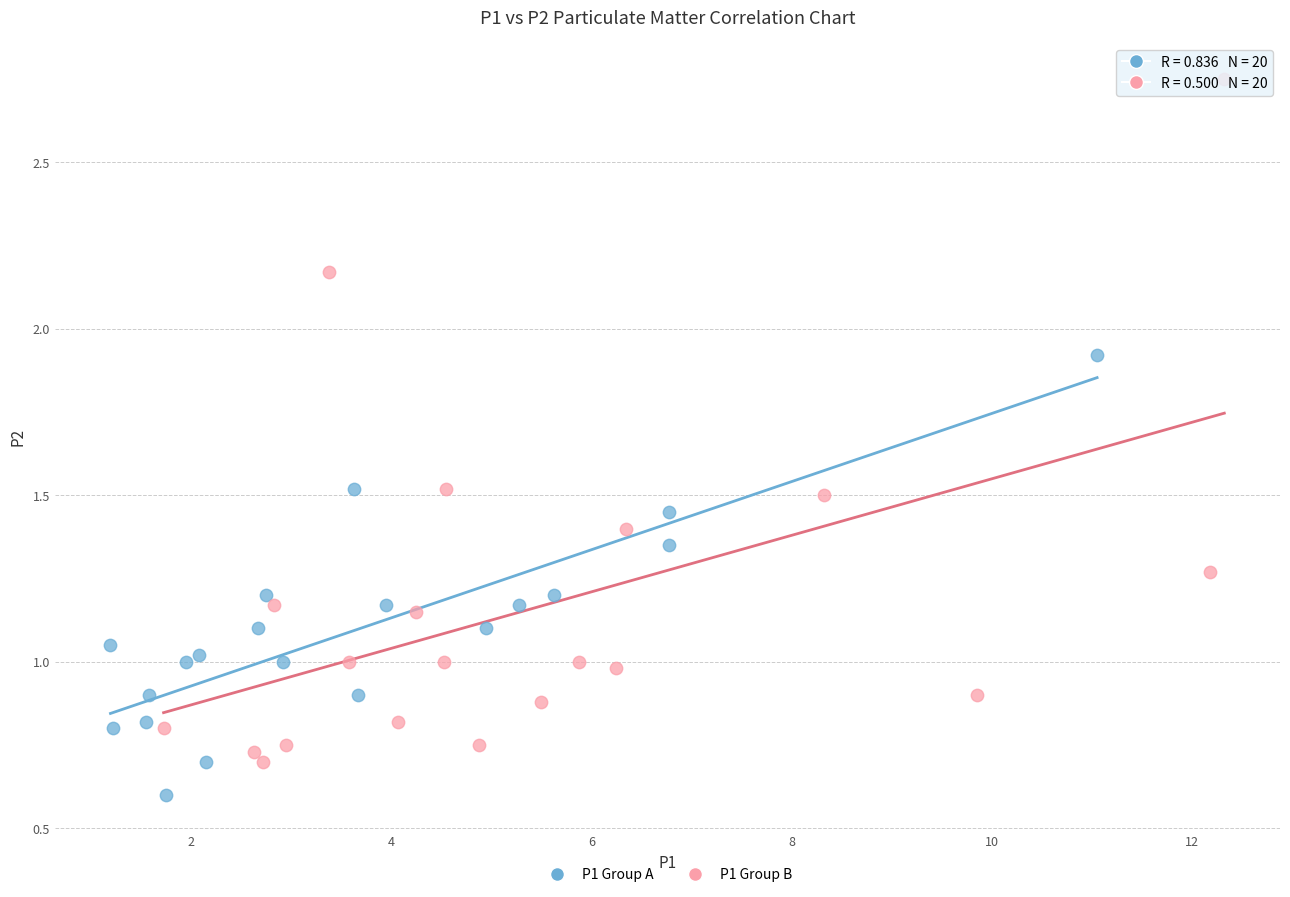

Which series has the largest Y range (max minus min)?

P1 Group B